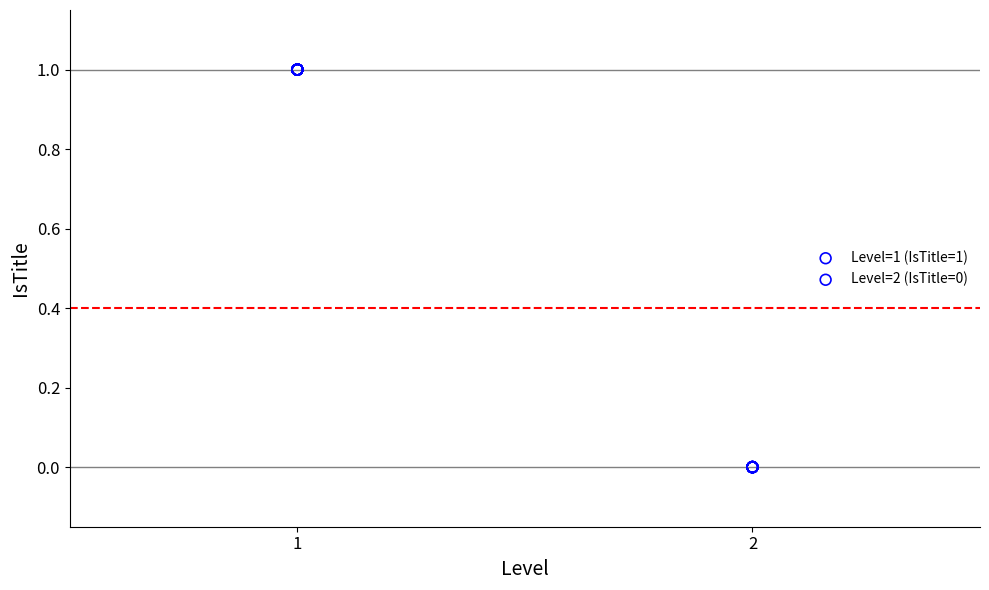

Which series contains the lowest Y value?

Level=2 (IsTitle=0)